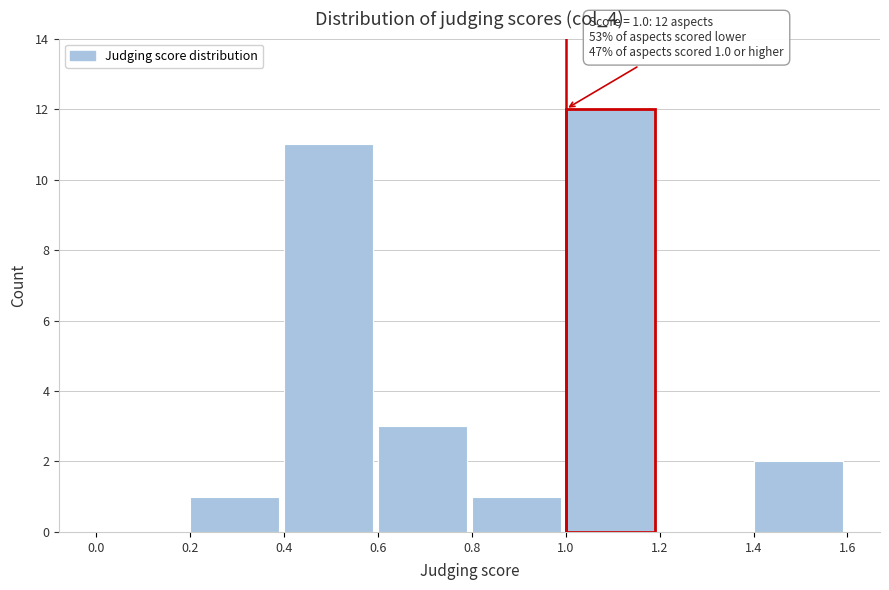

Over which range of the x-axis is the bar tallest?

1.0 to 1.2